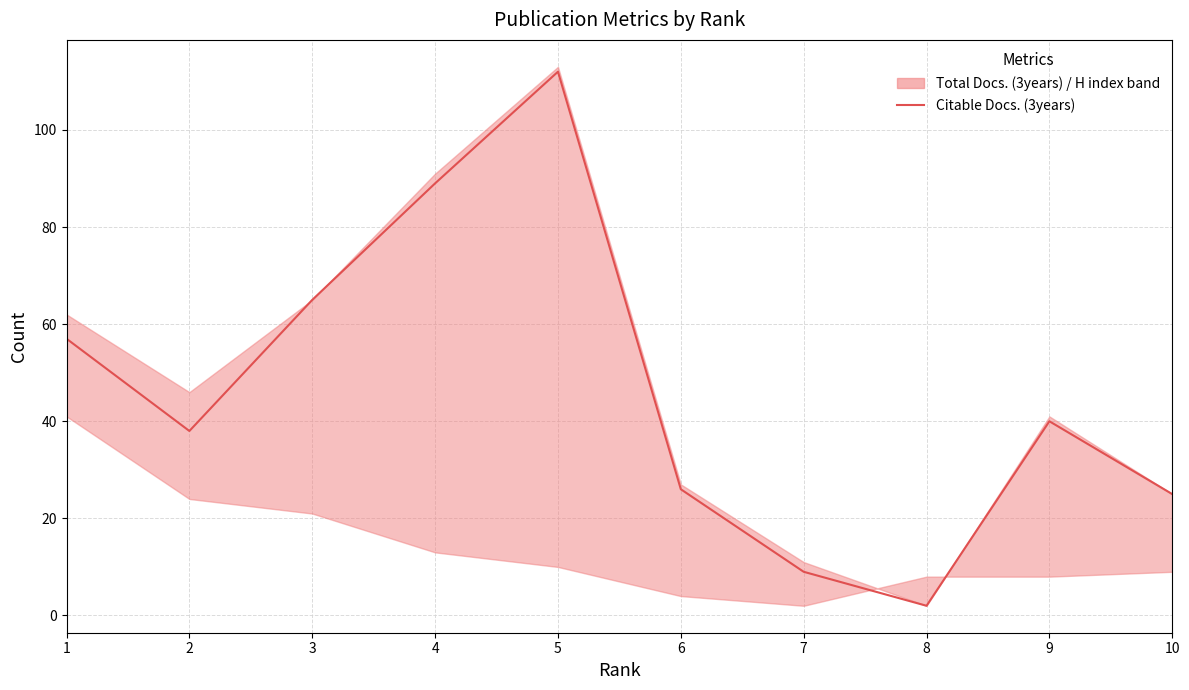

What is the change in value from 2 to 3?

+27